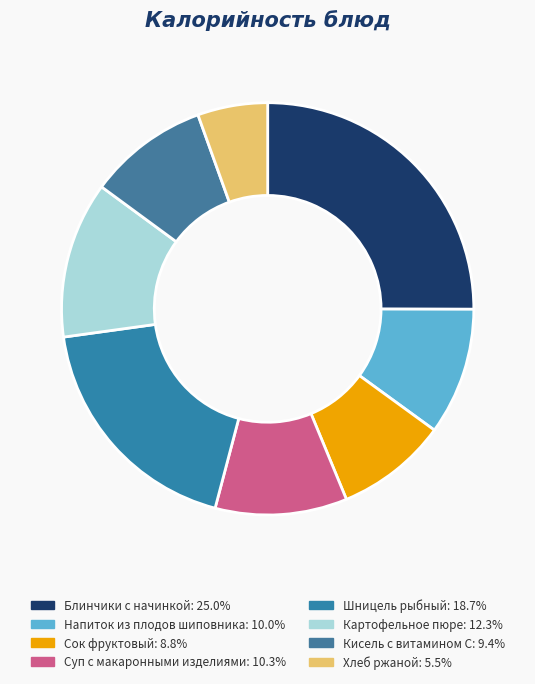

How many segments does this pie chart have?

8